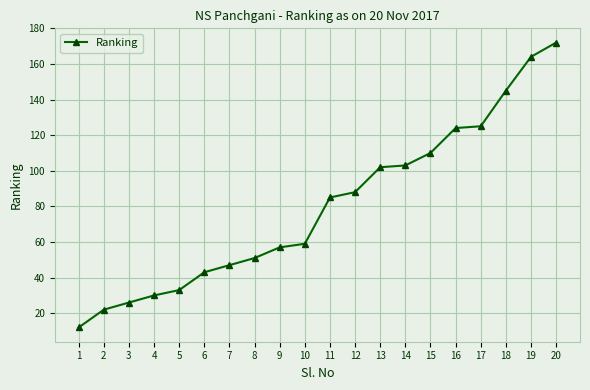

What value does the data have at 10?

59